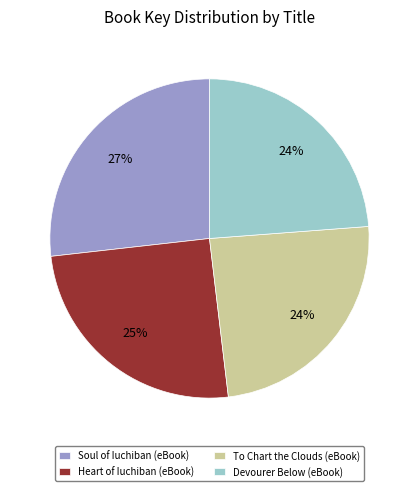

To the nearest percent, what is the difference between the Heart of Iuchiban (eBook) and Soul of Iuchiban (eBook) slice percentages?

2%